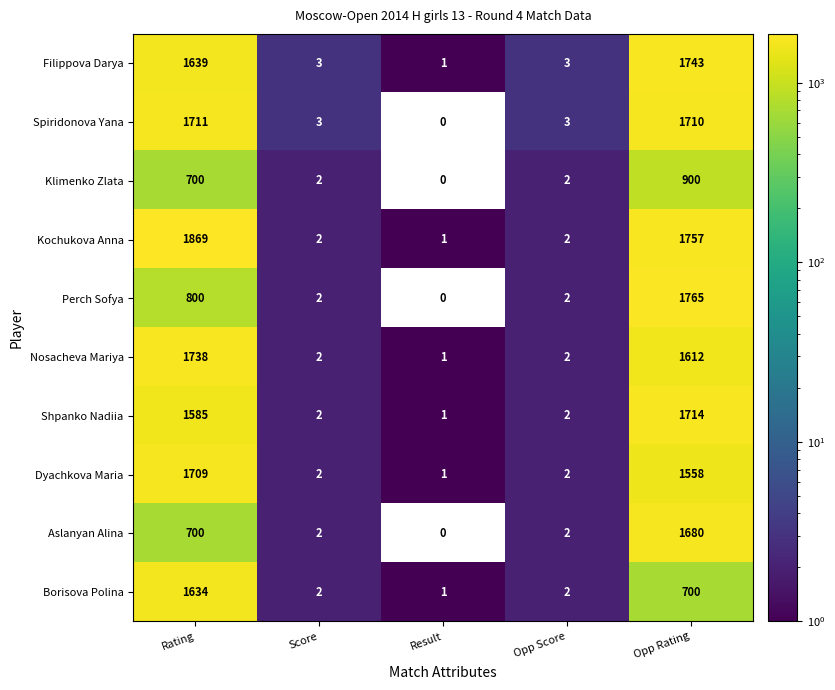

Which series has the largest total across all categories?

Kochukova Anna